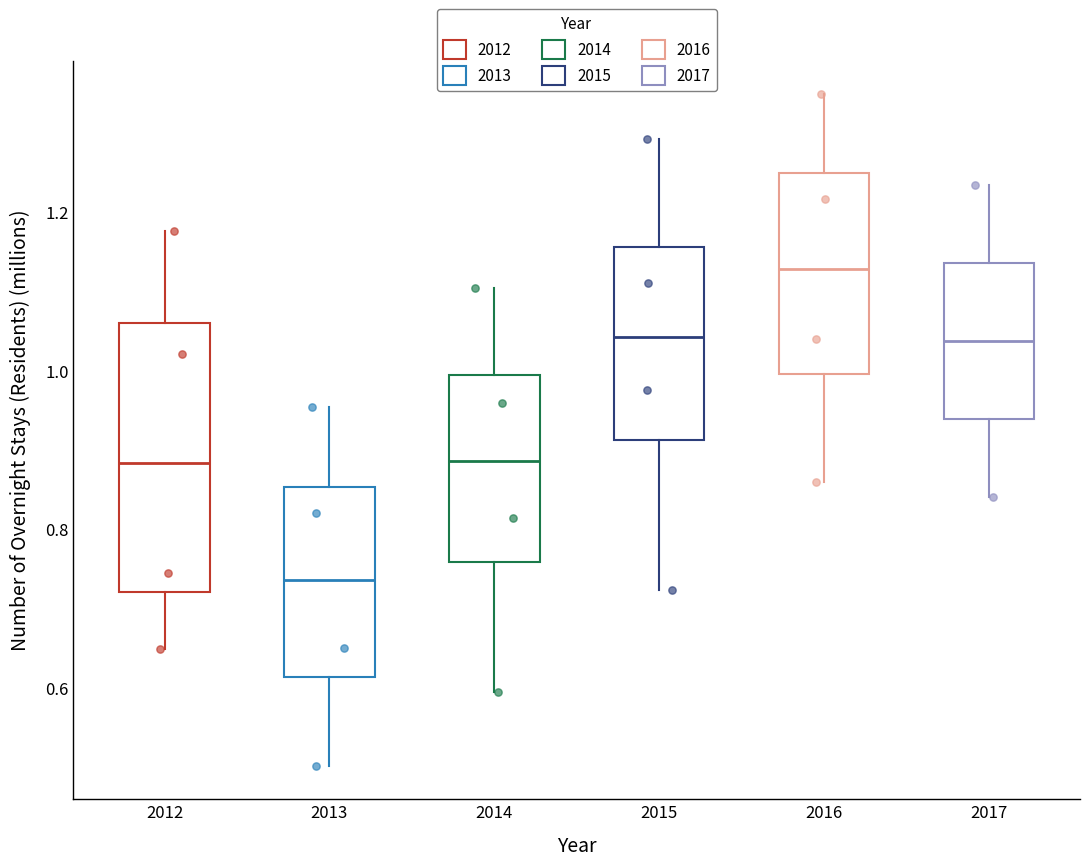

Which box's median line is the lowest?

2013